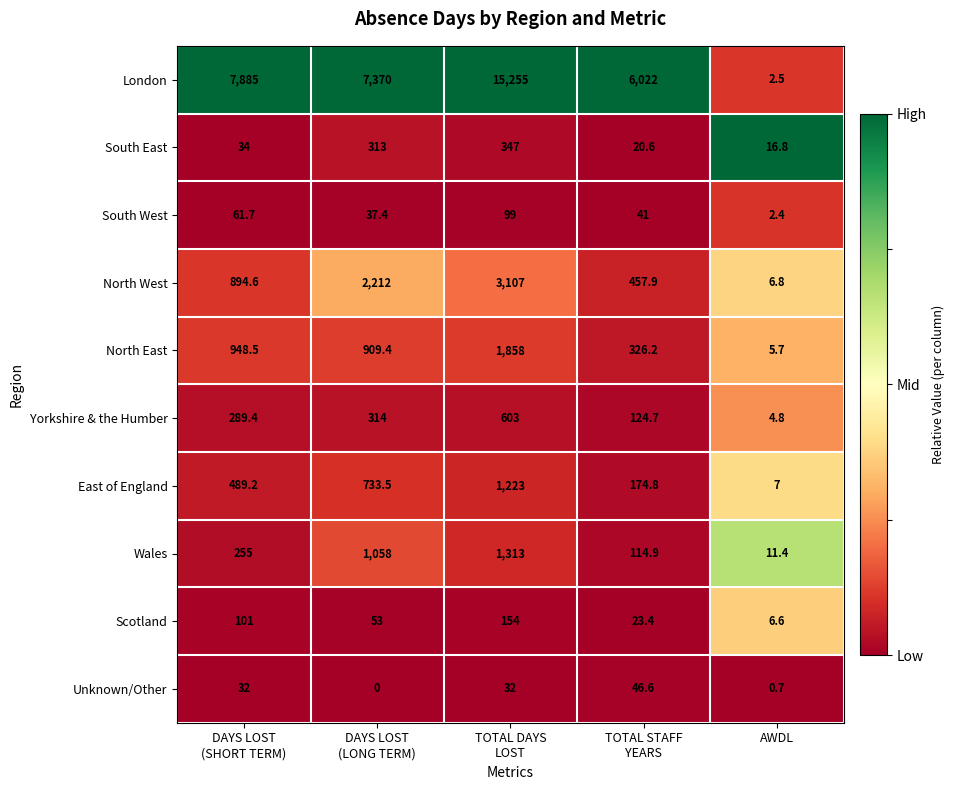

How many categories are shown in the chart?

5